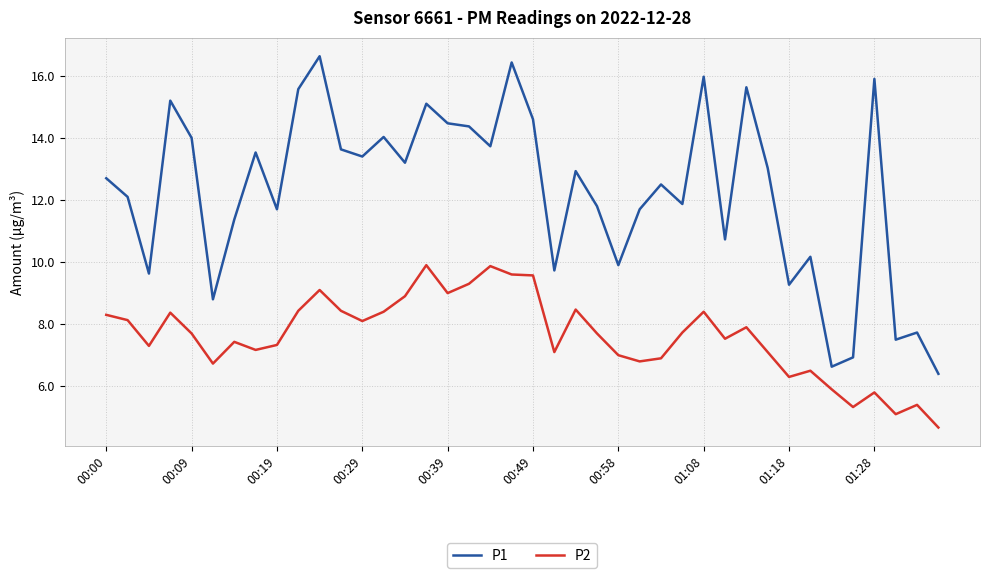

List the series in order of their peak value, lowest first.

P2, P1